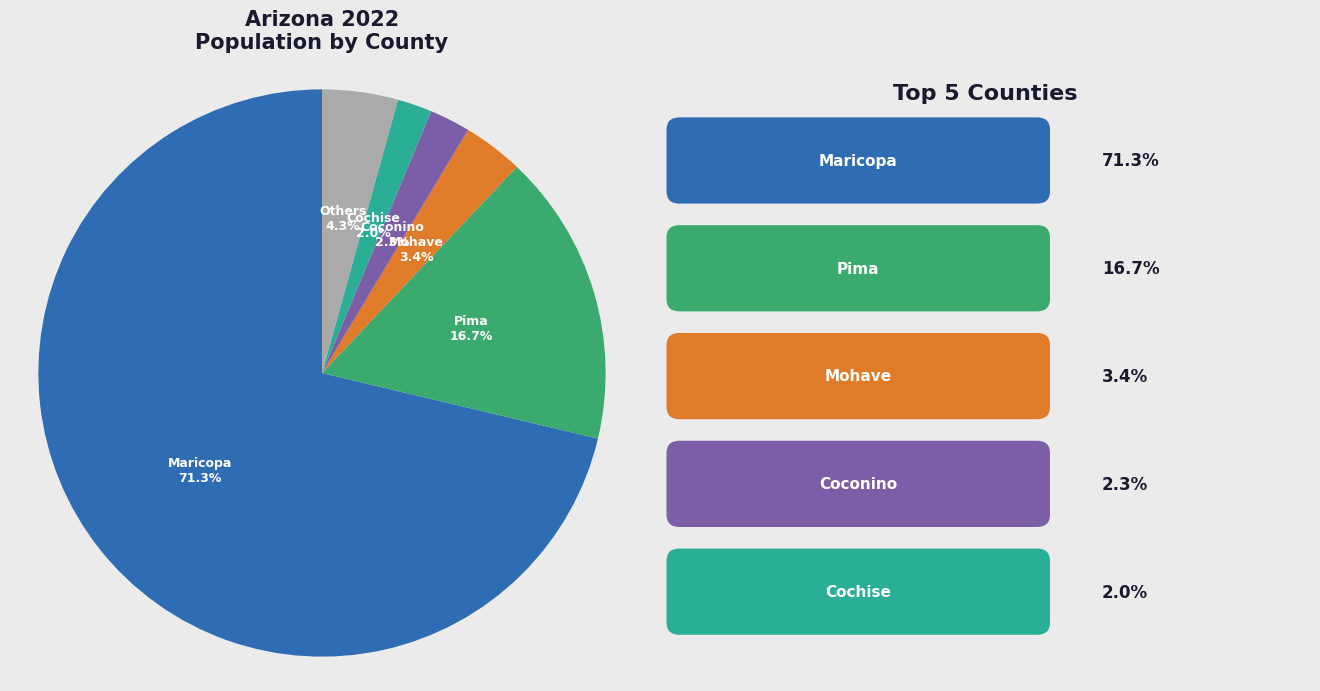

Count the number of slices in the pie.

6